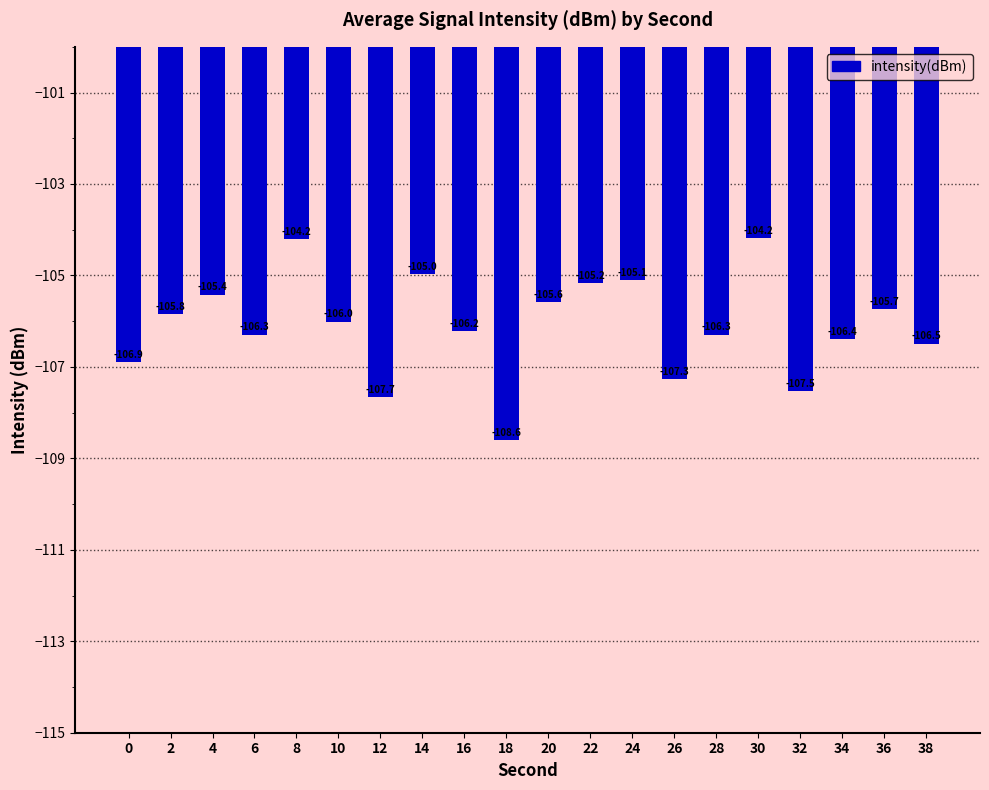

What is the sum of all values?

-2121.9